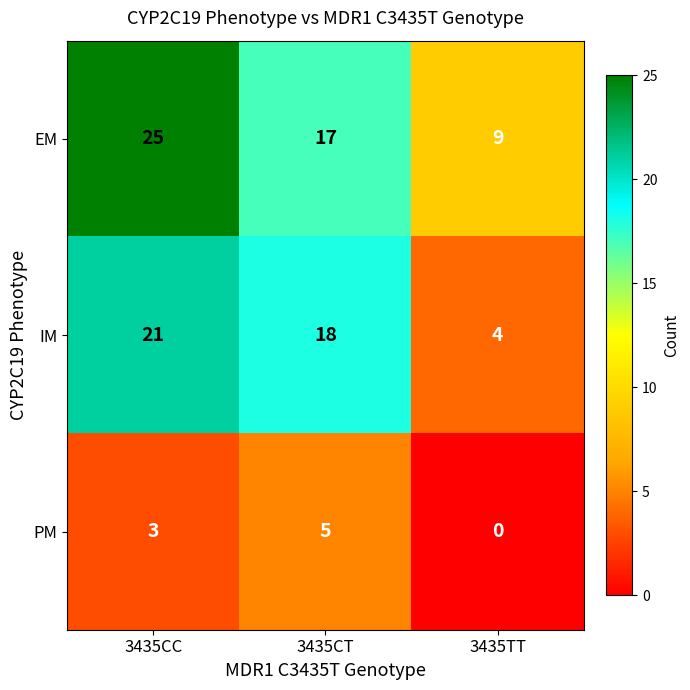

At which label does EM first exceed 17?

3435CC